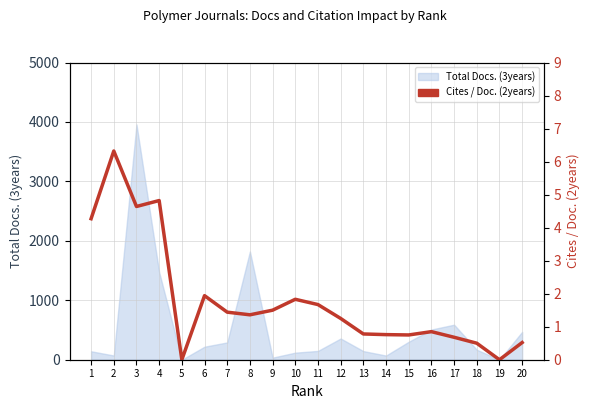

What is the change in value from 1 to 13?

-3.5